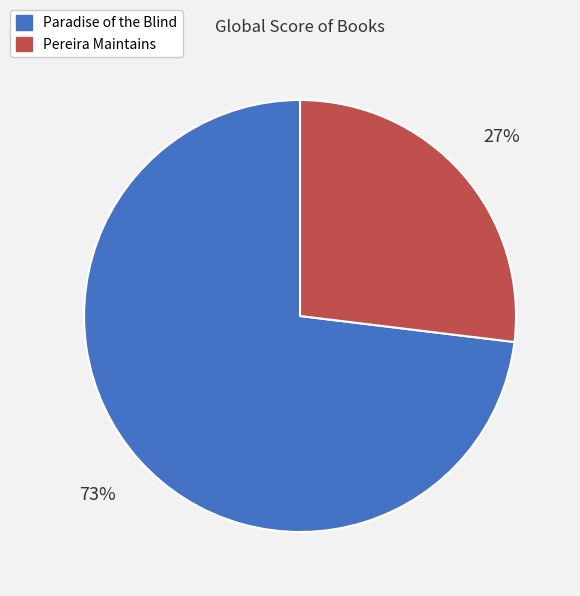

What percentage is the Paradise of the Blind slice, to the nearest percent?

73%